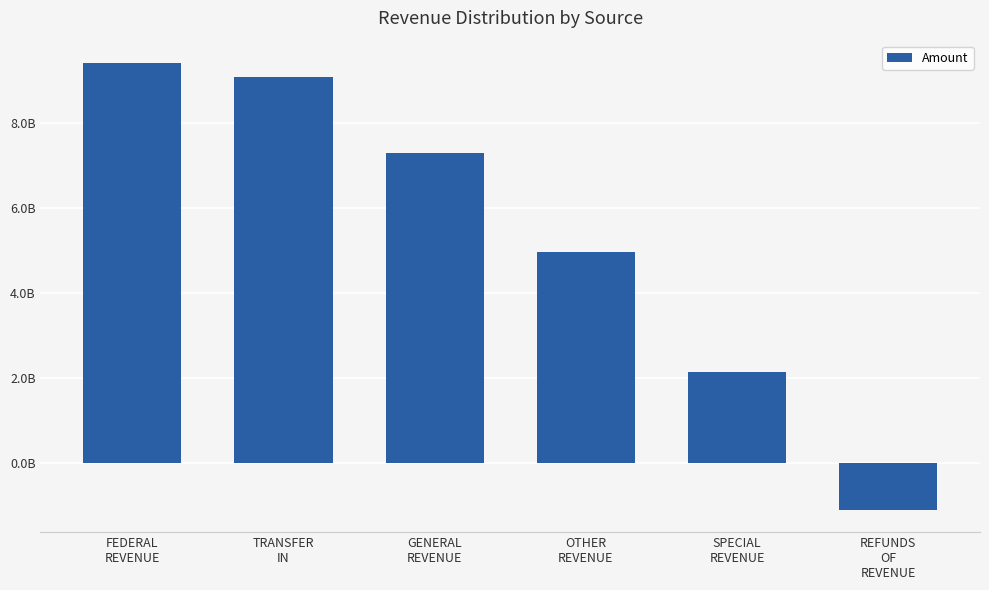

The chart shows a value of 4454500436.5 at FEDERAL
REVENUE. True or false?

False